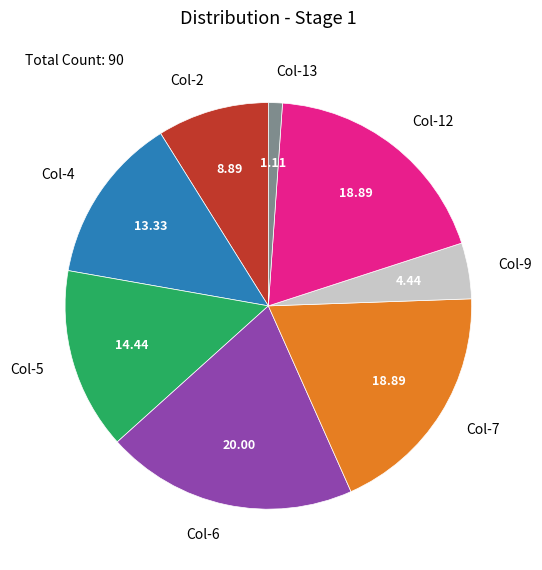

Which category has the smallest portion of the pie?

Col-13